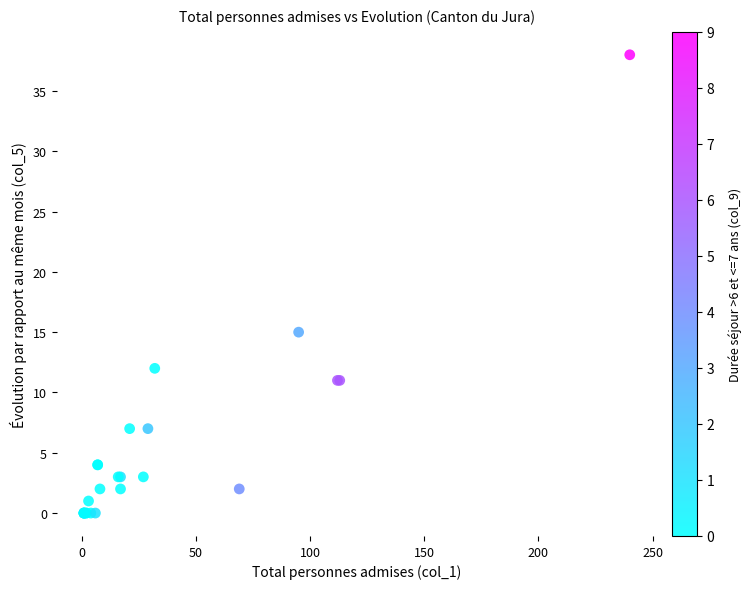

What Y value in the scatter plot is closest to 19?

15